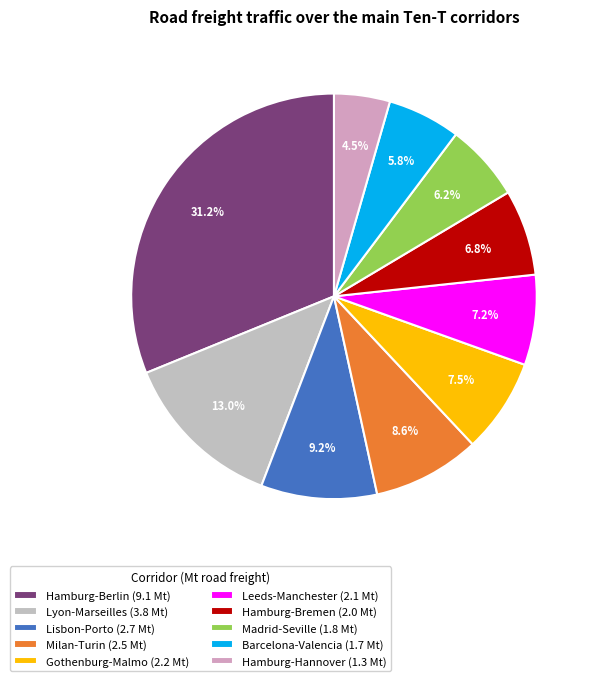

Which has a higher value, Hamburg-Bremen or Barcelona-Valencia?

Hamburg-Bremen